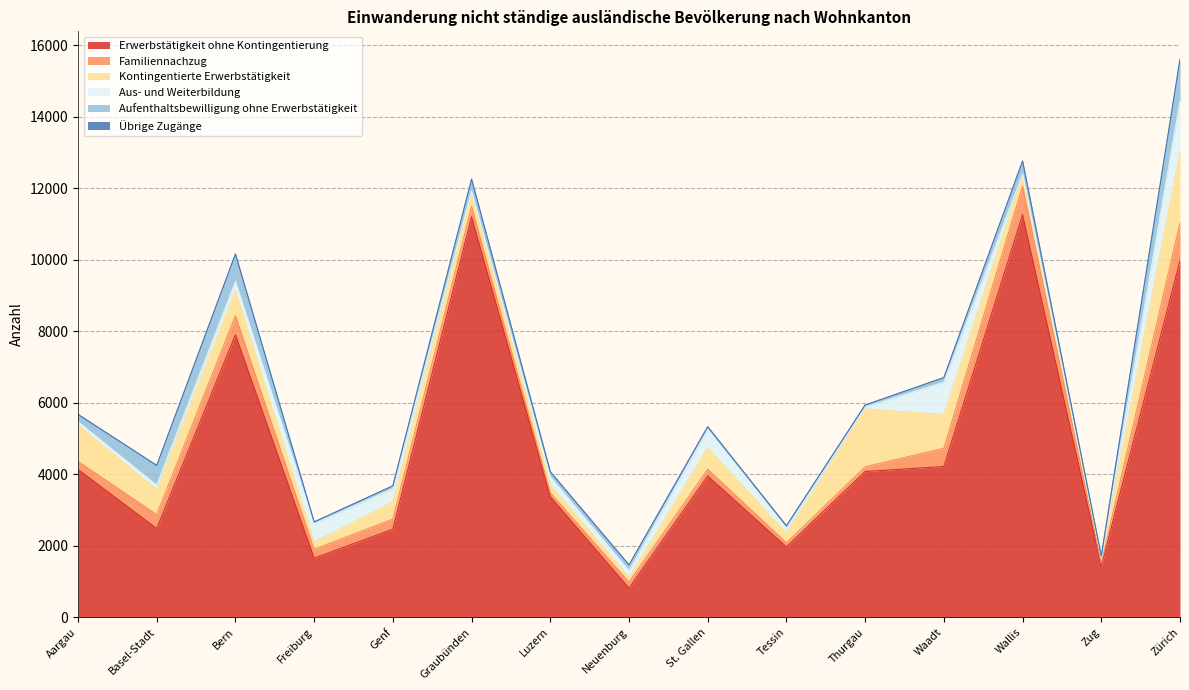

Reading left to right, transcribe all the data shown in this chart.

Erwerbstätigkeit ohne Kontingentierung: 4133	2480	7901	1652	2462	11197	3371	813	3950	1967	4075	4215	11258	1425	9972
Familiennachzug: 223	390	533	248	282	293	107	170	188	113	131	512	804	84	1057
Kontingentierte Erwerbstätigkeit: 1019	696	692	201	481	373	219	128	597	268	1619	943	290	148	1983
Aus- und Weiterbildung: 93	124	263	512	371	47	226	189	514	144	52	902	41	31	1422
Aufenthaltsbewilligung ohne Erwerbstätigkeit: 205	552	760	52	77	336	146	163	78	63	58	126	360	22	1160
Übrige Zugänge: 0	4	8	1	3	6	0	0	2	1	0	4	5	2	10